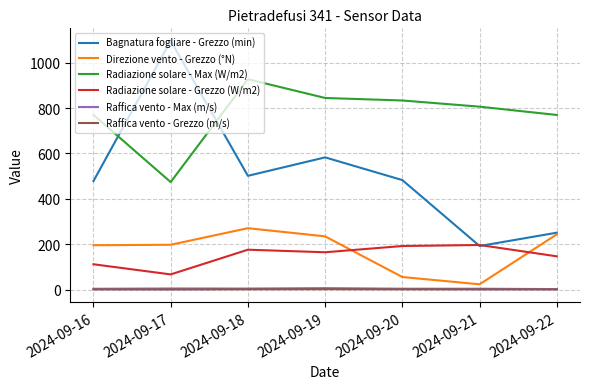

True or false: Raffica vento - Grezzo (m/s) has more than 0 points higher than both neighbors.

True